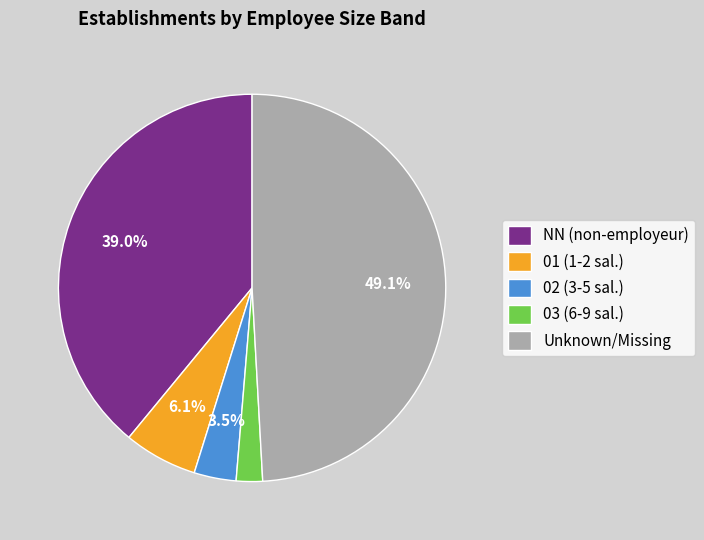

Which has a higher value, Unknown/Missing or 01 (1-2 sal.)?

Unknown/Missing